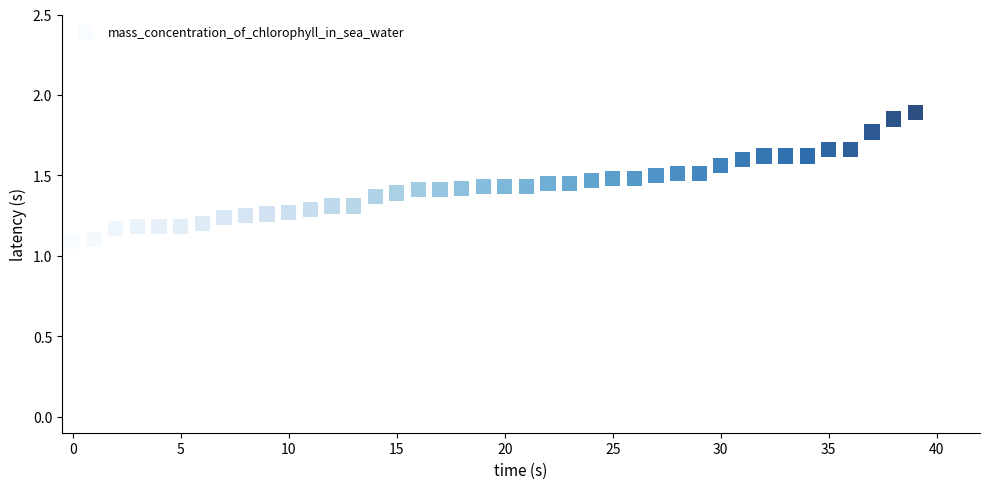

What is the range of Y values (max minus min)?

0.8